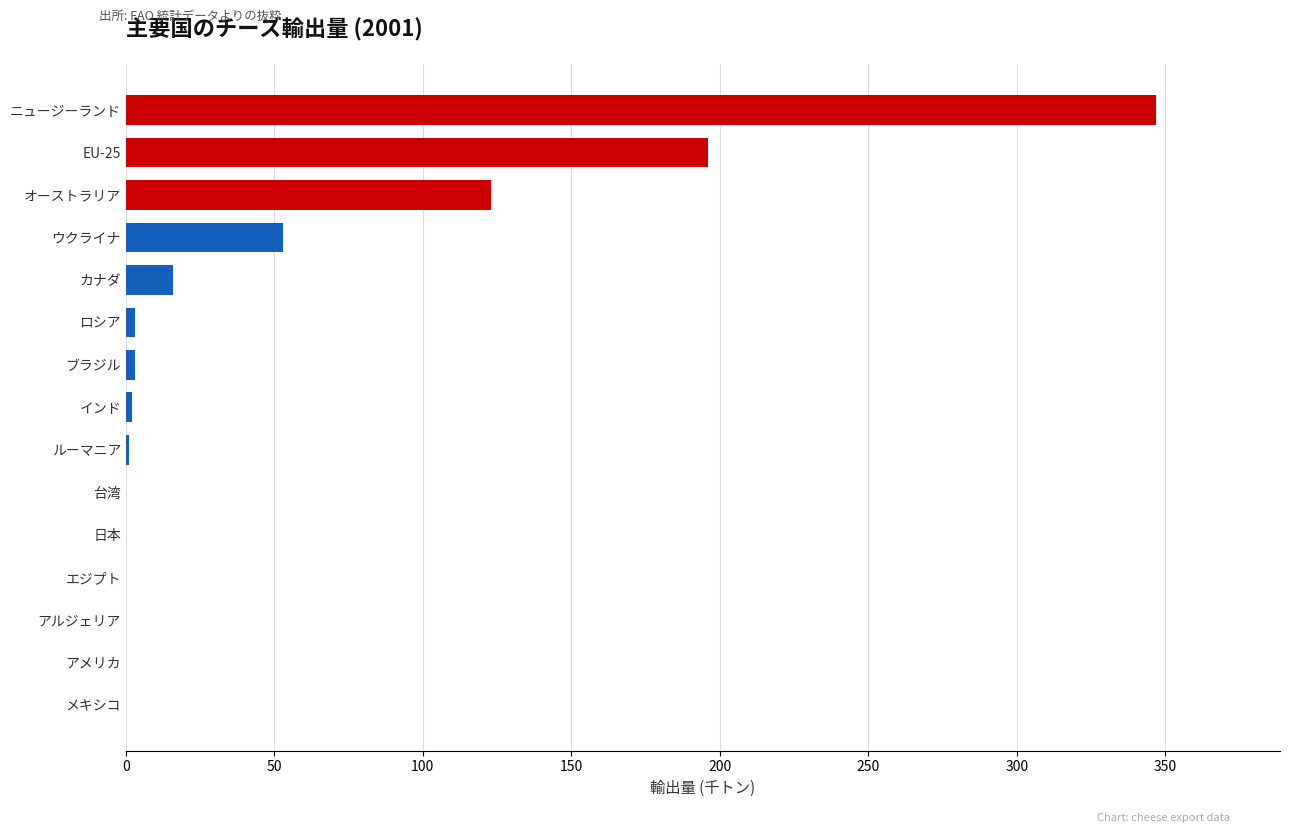

What is the sum of all values?

744